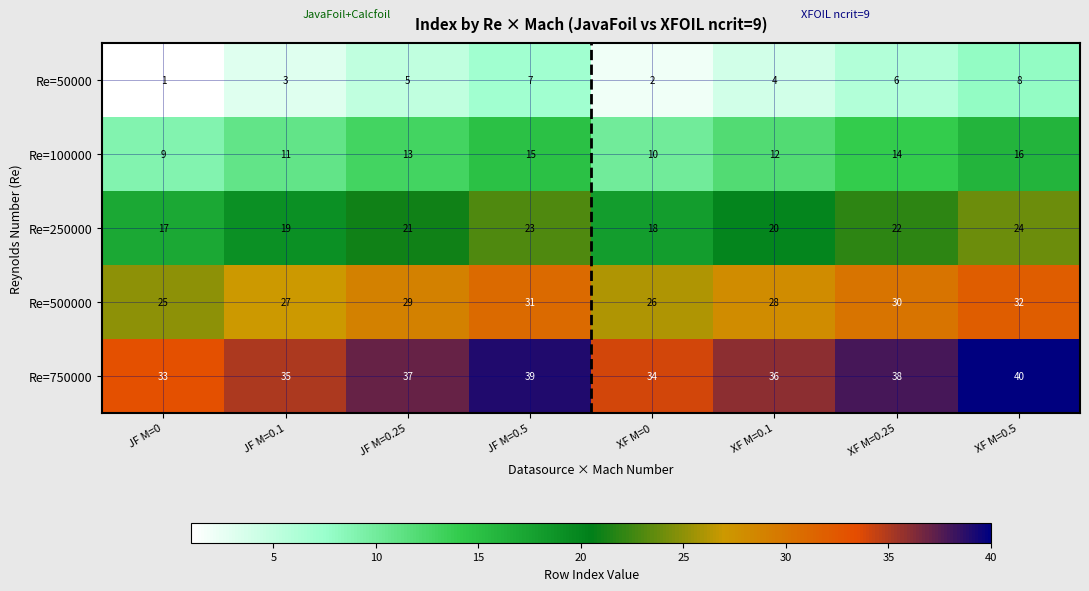

What is the difference between the Re=100000 values at JF M=0.25 and XF M=0?

3